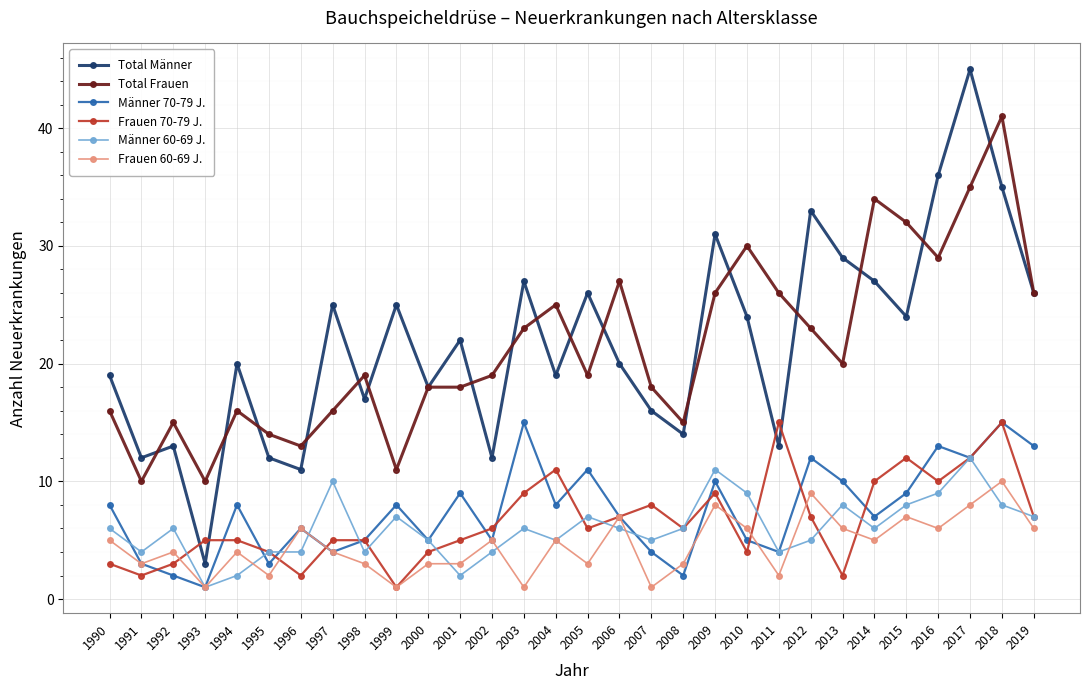

The value of Total Frauen at 1990 is 16. True or false?

True